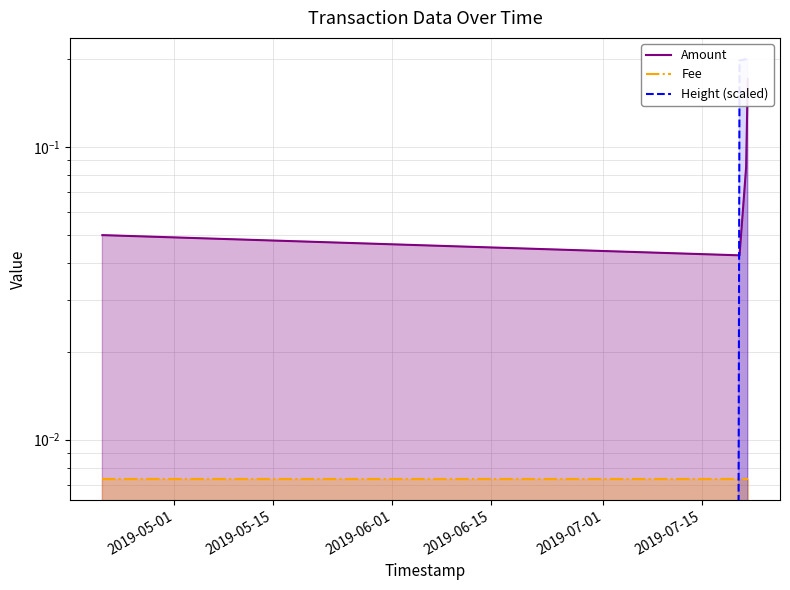

Rank the series at 2019-05-01 from lowest to highest value.

Height (scaled), Fee, Amount